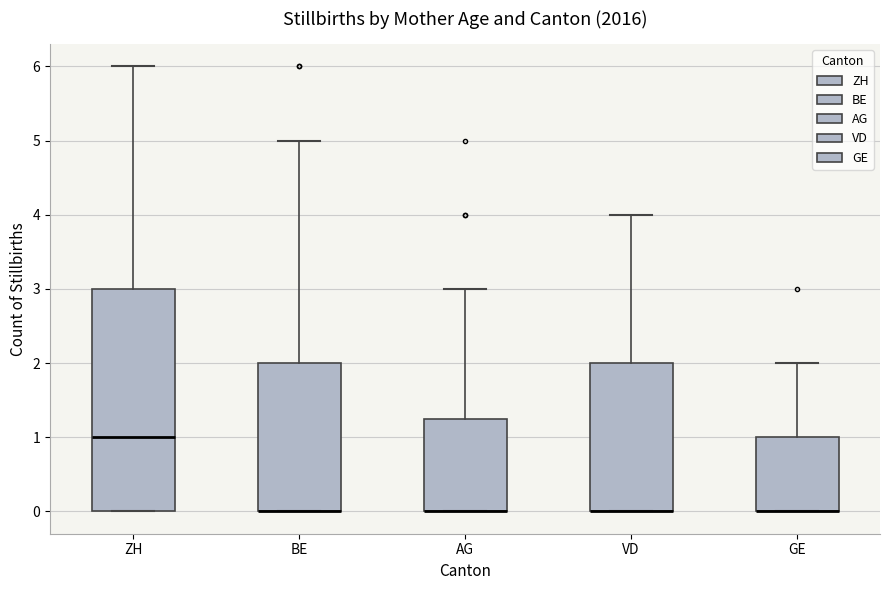

Which box is the tallest, from its lower edge to its upper edge?

ZH